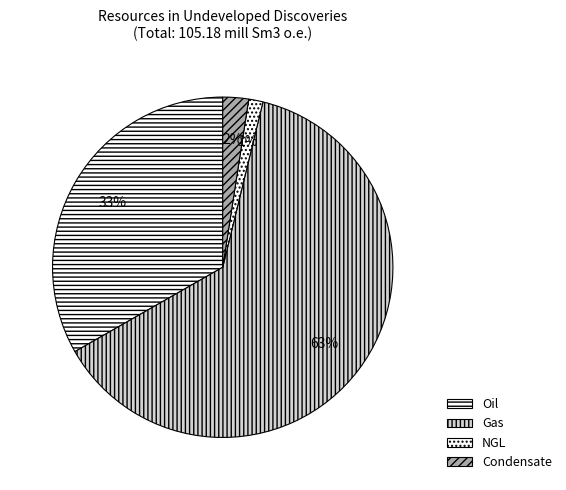

Count the number of slices in the pie.

4